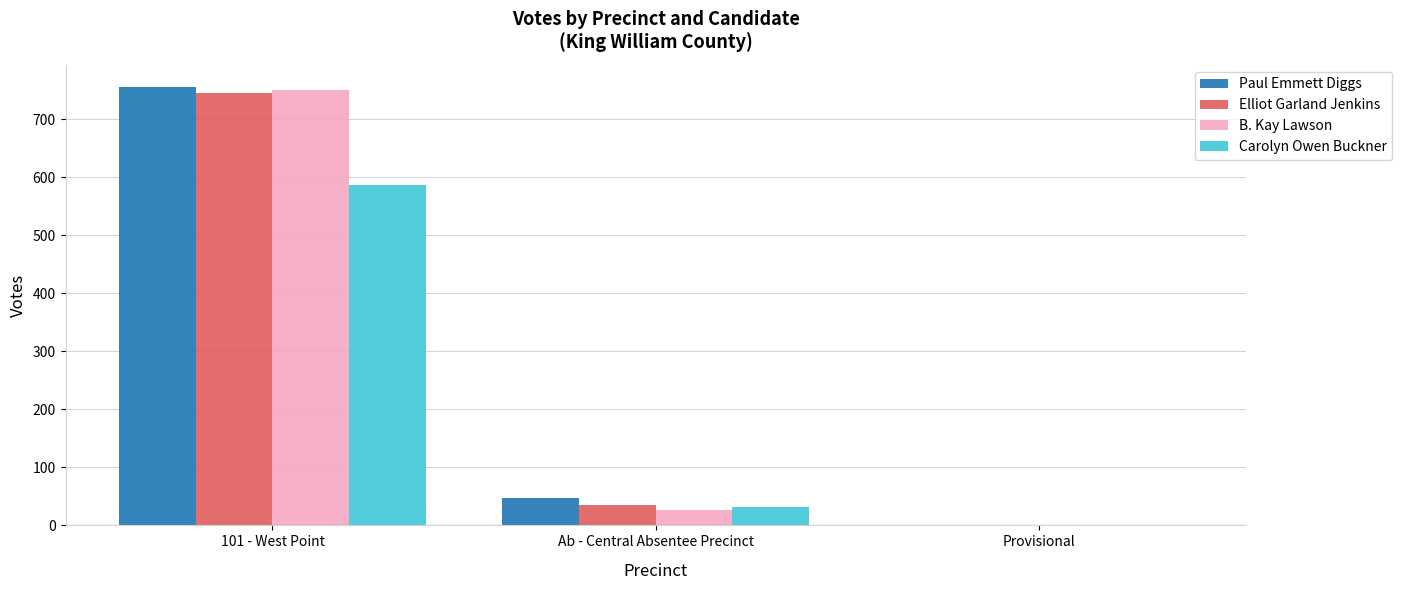

What is the total value across all series at 101 - West Point?

2839